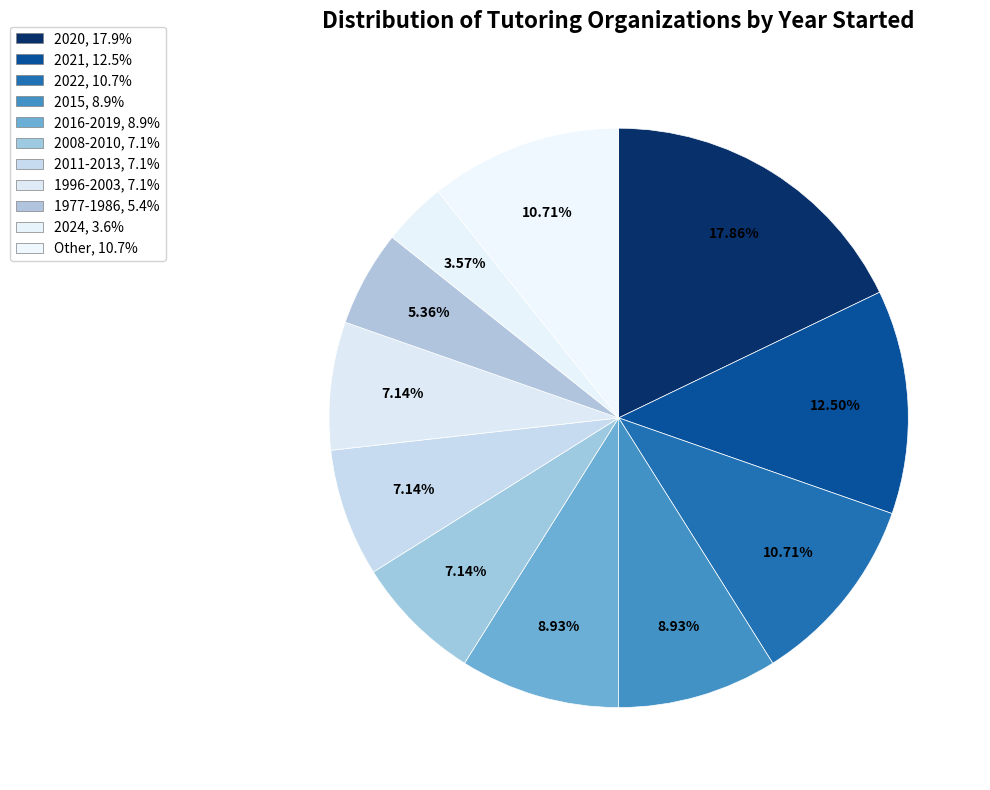

How many segments does this pie chart have?

11